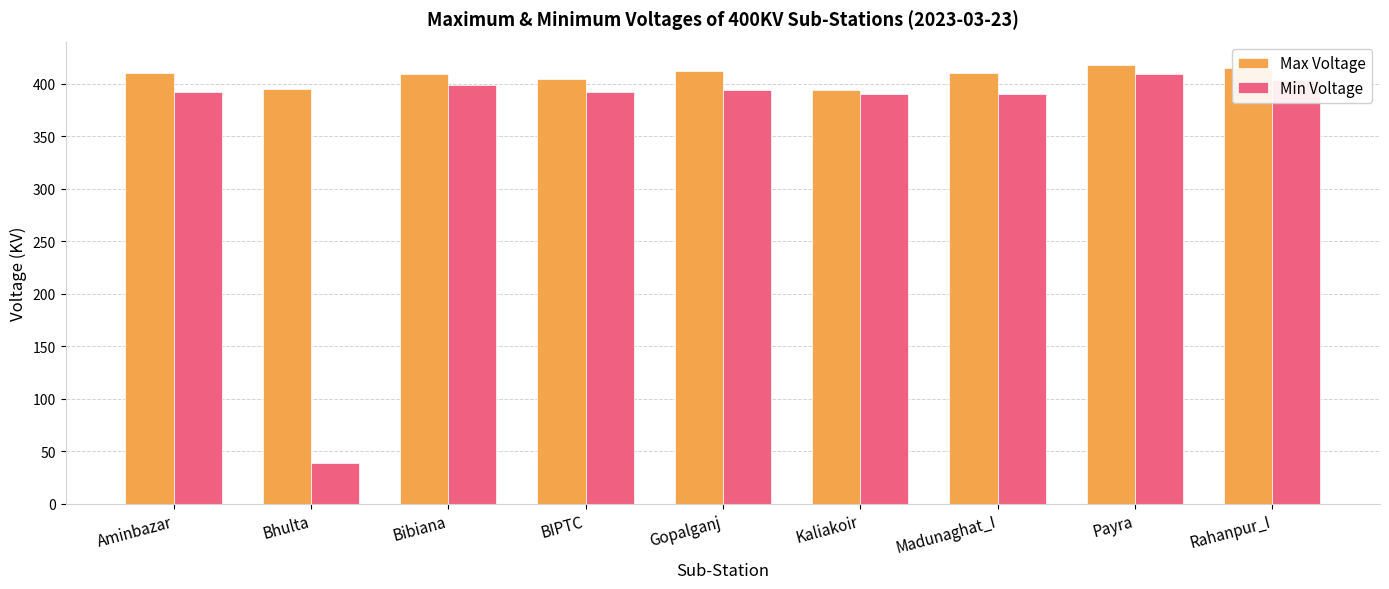

The value of Min Voltage at Payra is 409. True or false?

True